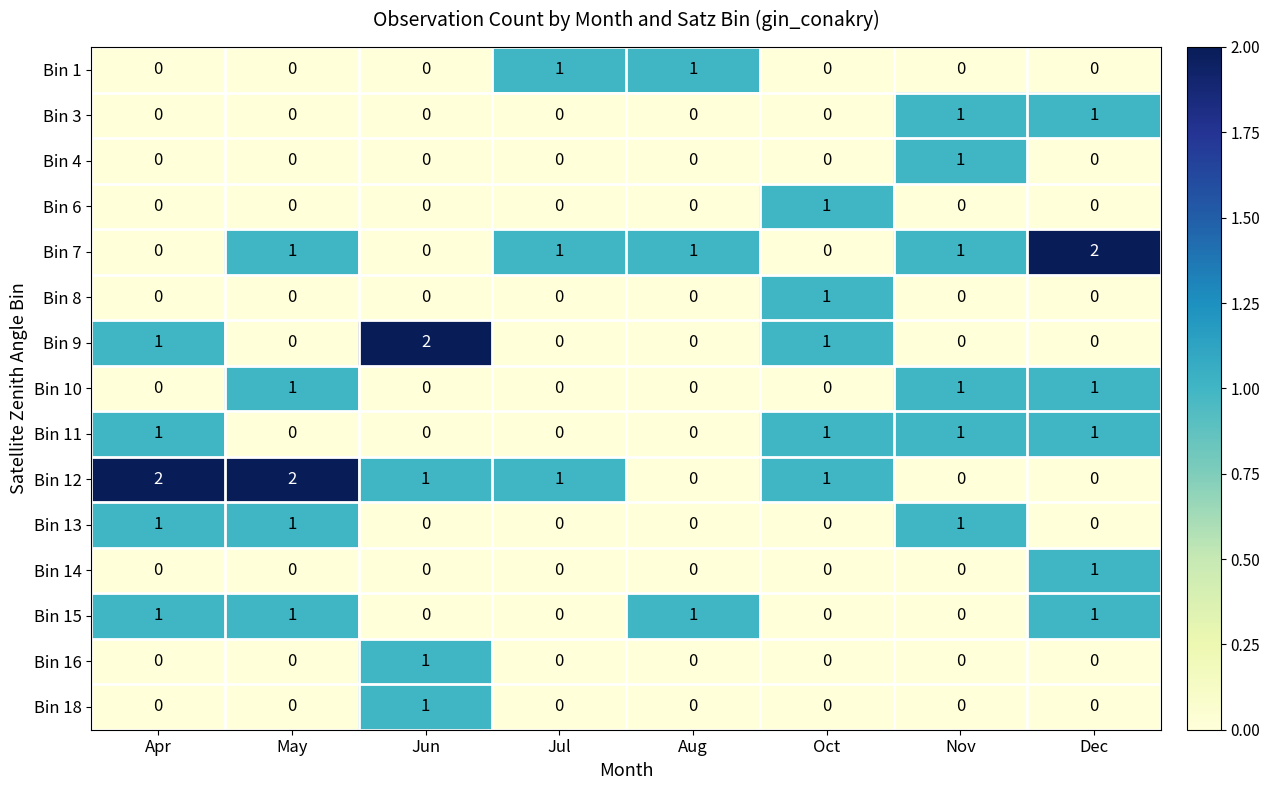

The Bin 18 series shows 0 at Apr. True or false?

True